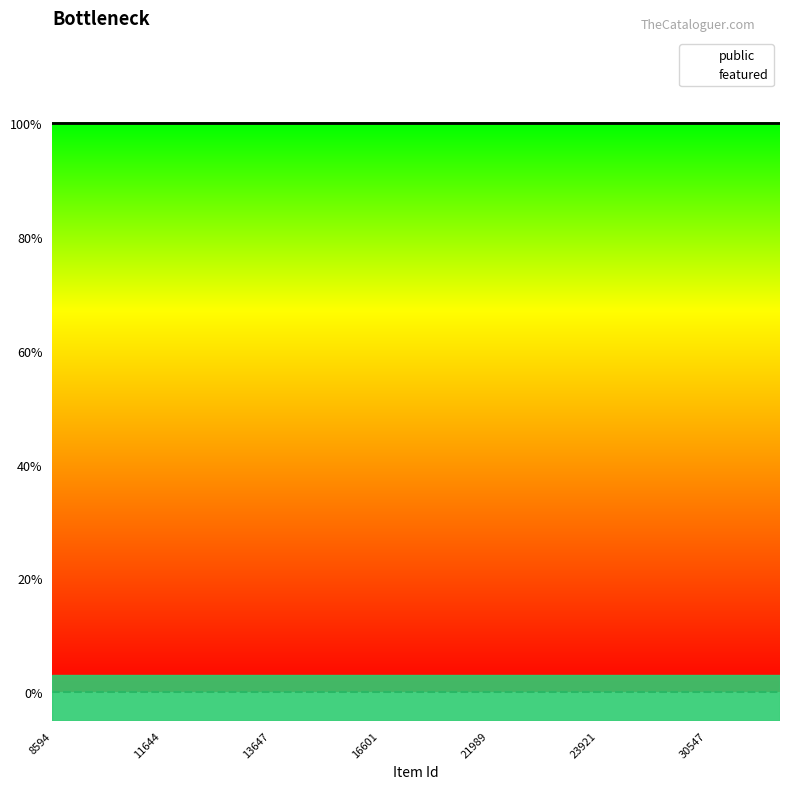

Where is featured nearest to the value 0?

8594